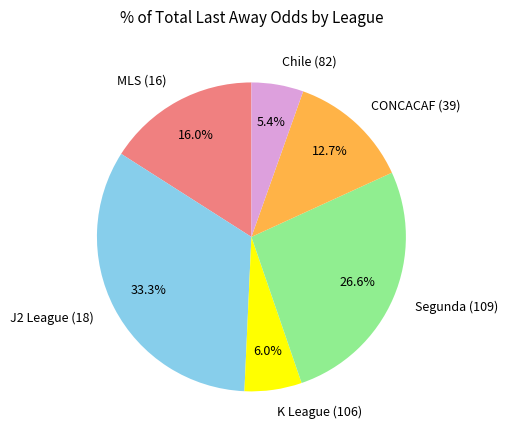

Which category has the smallest portion of the pie?

Chile (82)